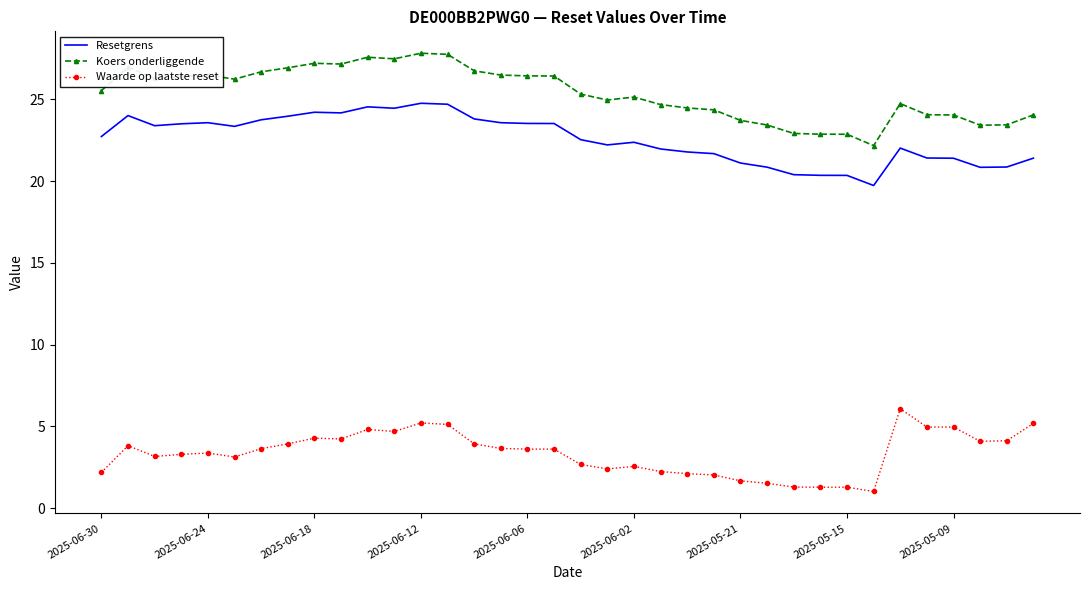

What is the smallest value displayed?

1.0